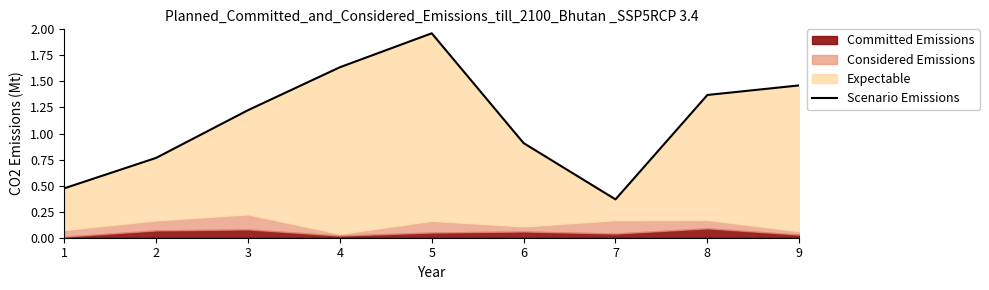

Which label corresponds to the largest value in the chart?

5